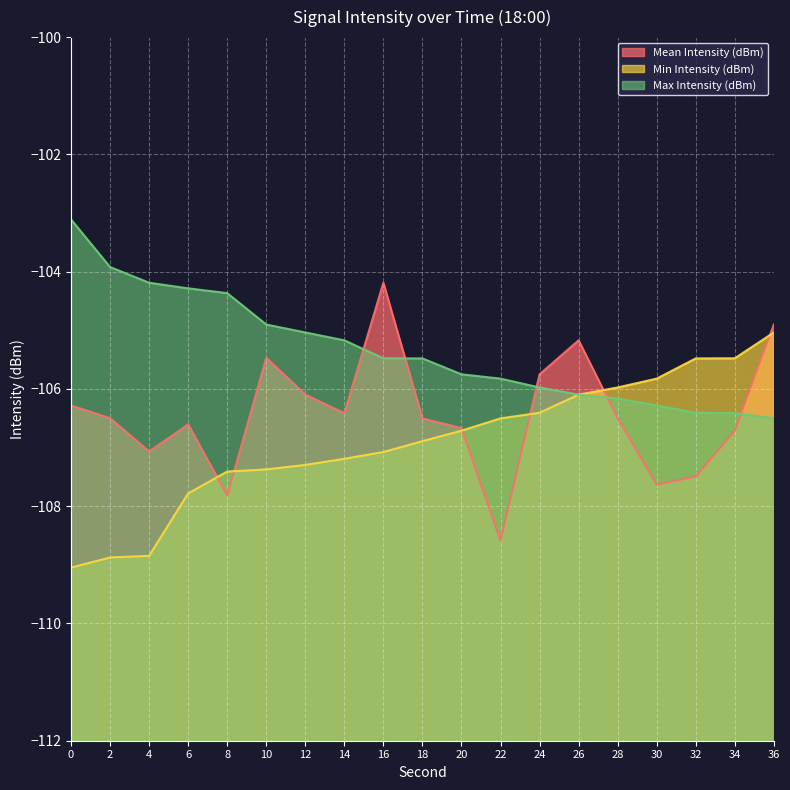

Rank the series by their maximum value, from highest to lowest.

Max Intensity (dBm), Mean Intensity (dBm), Min Intensity (dBm)